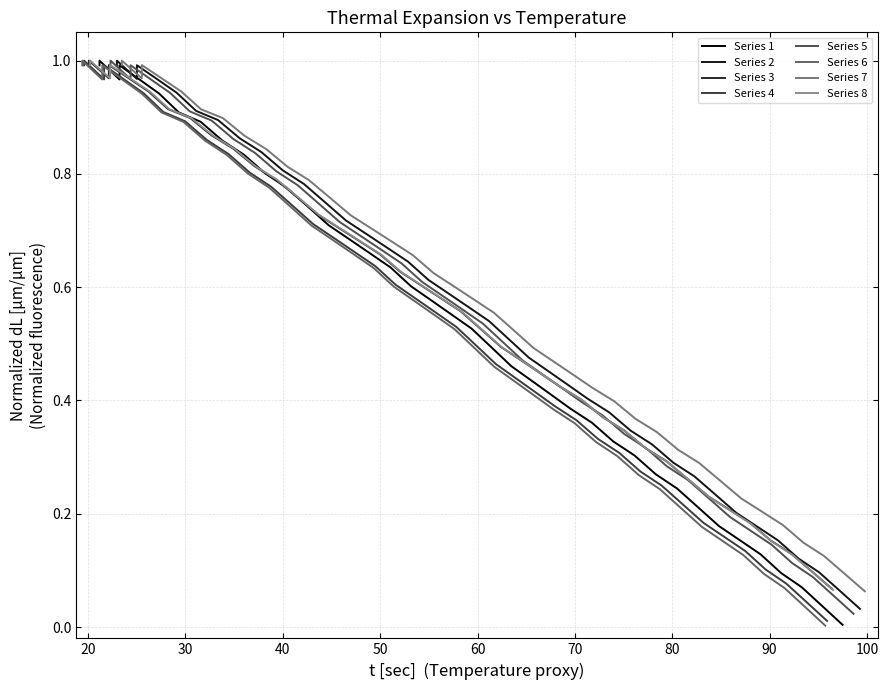

The value of dL at 9 is 0.4. True or false?

False